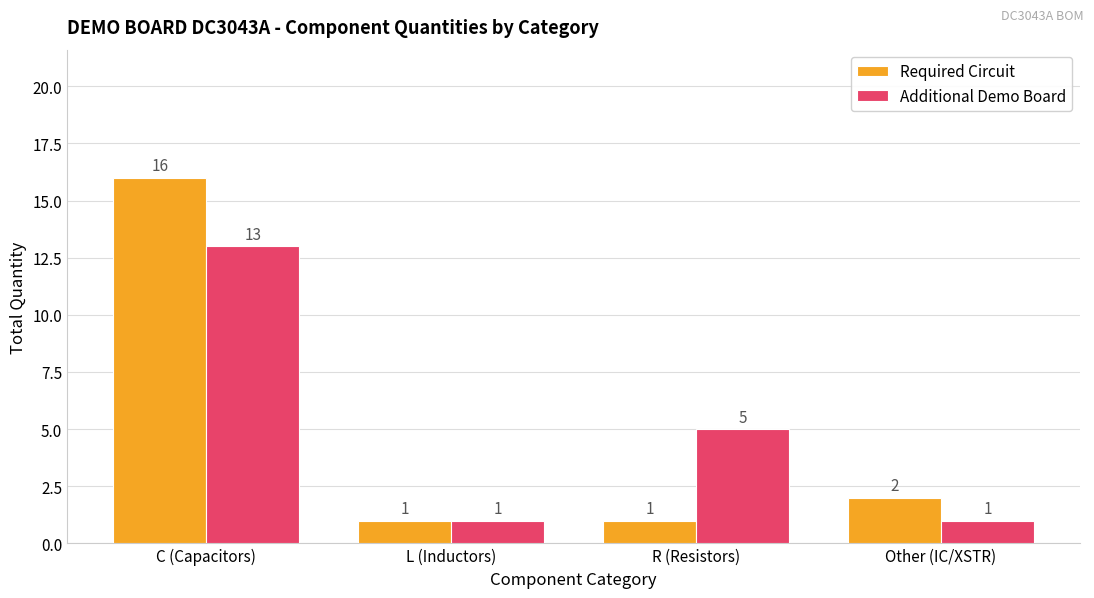

What are all the series names shown in the legend?

Required Circuit, Additional Demo Board